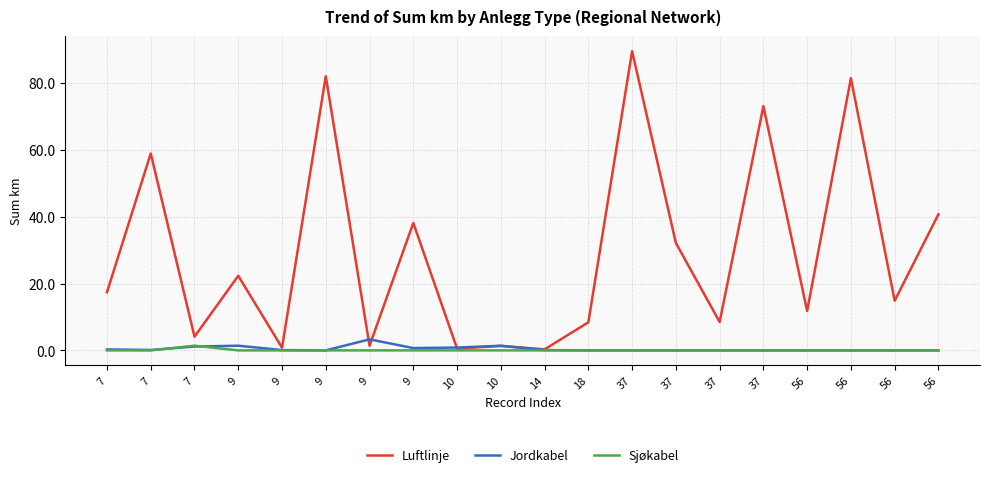

What is the difference between the maximum and minimum values in the Jordkabel series?

3.3